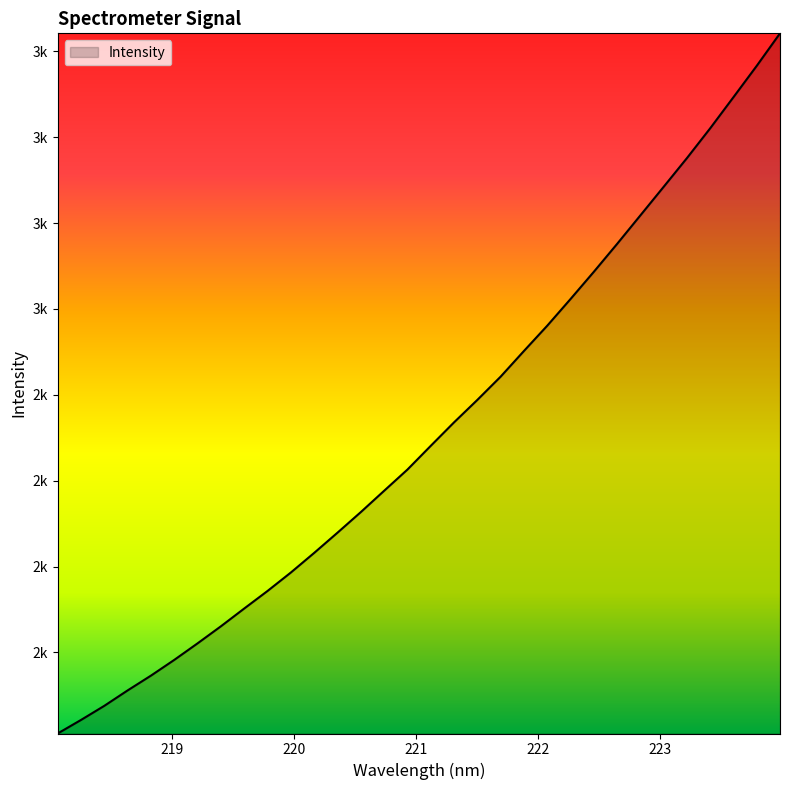

What is the difference between the maximum and minimum values?

1630.6